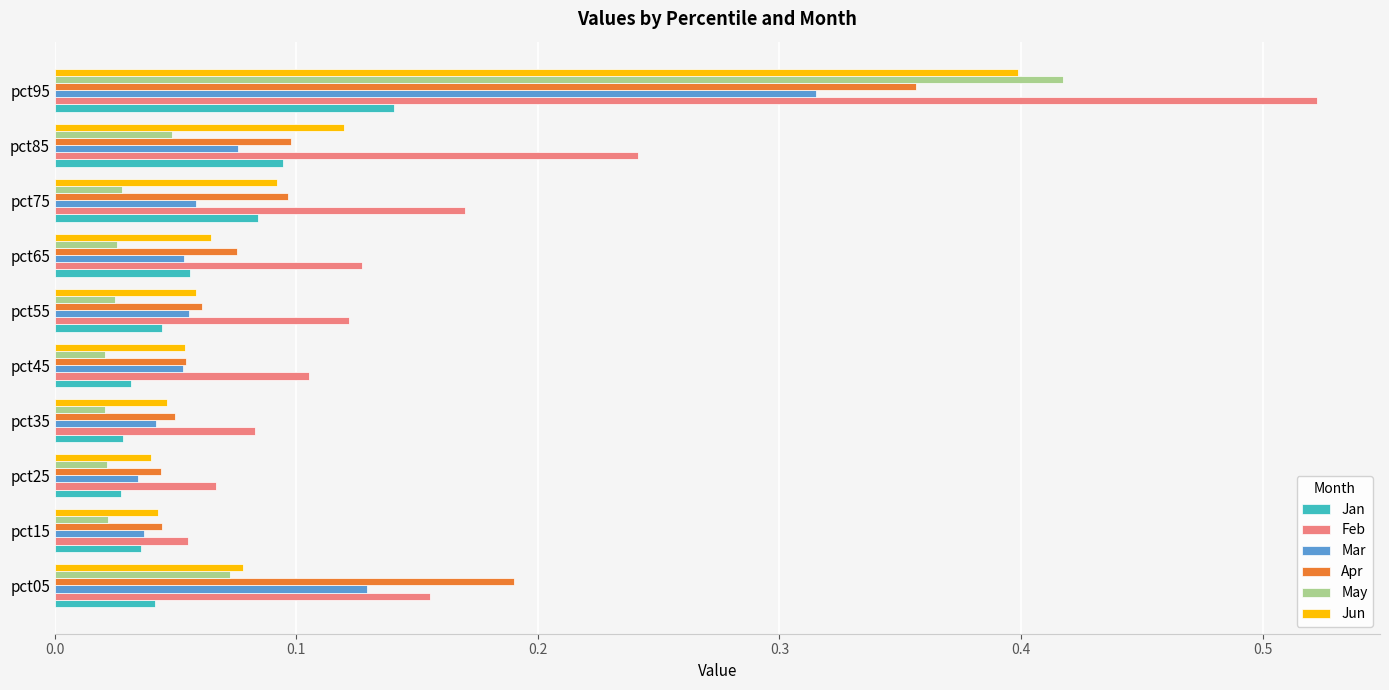

Is the value of Jun at pct95 greater than the value of Apr at pct05?

Yes